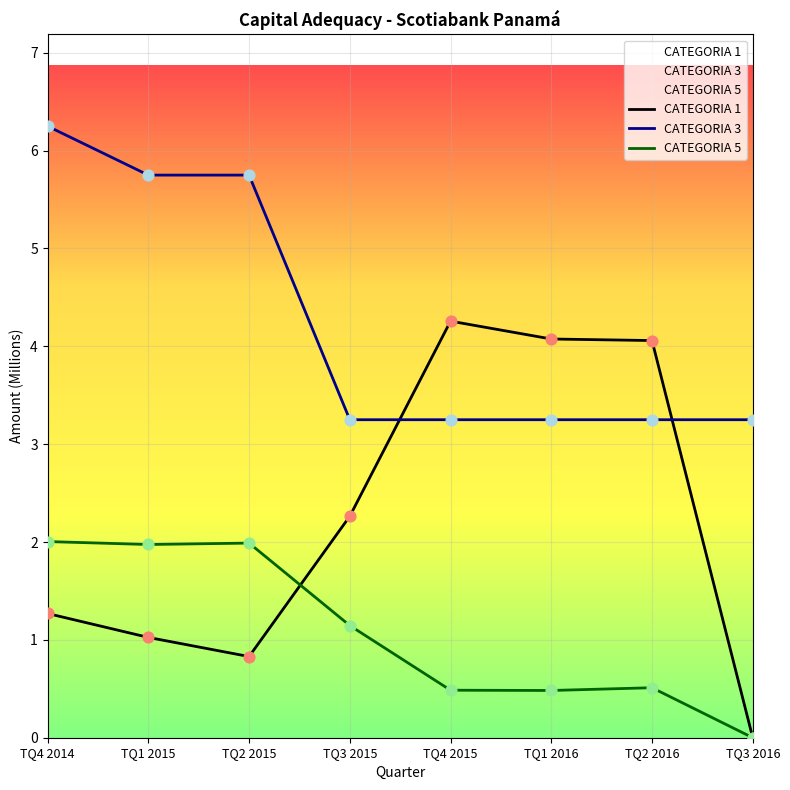

Which series has the largest total across all categories?

CATEGORIA 3